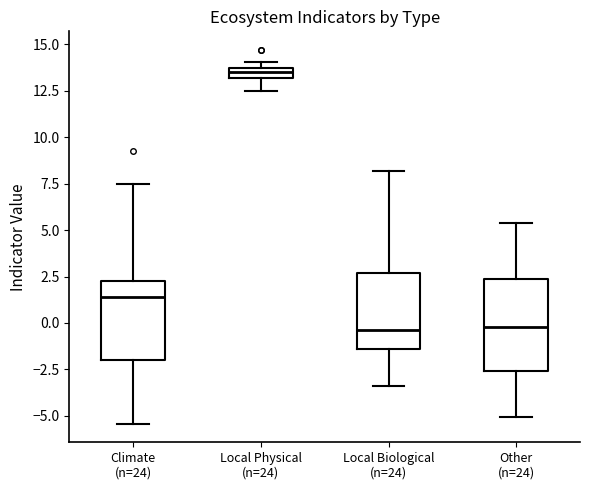

Which box's median line is the highest?

Local Physical (n=24)